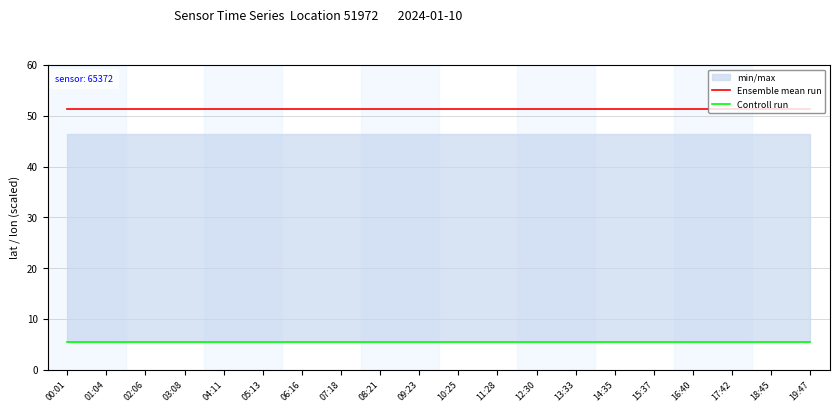

Reading left to right, transcribe all the data shown in this chart.

Ensemble mean run: 51.4	51.4	51.4	51.4	51.4	51.4	51.4	51.4	51.4	51.4	51.4	51.4	51.4	51.4	51.4	51.4	51.4	51.4	51.4	51.4
Controll run: 5.4	5.4	5.4	5.4	5.4	5.4	5.4	5.4	5.4	5.4	5.4	5.4	5.4	5.4	5.4	5.4	5.4	5.4	5.4	5.4